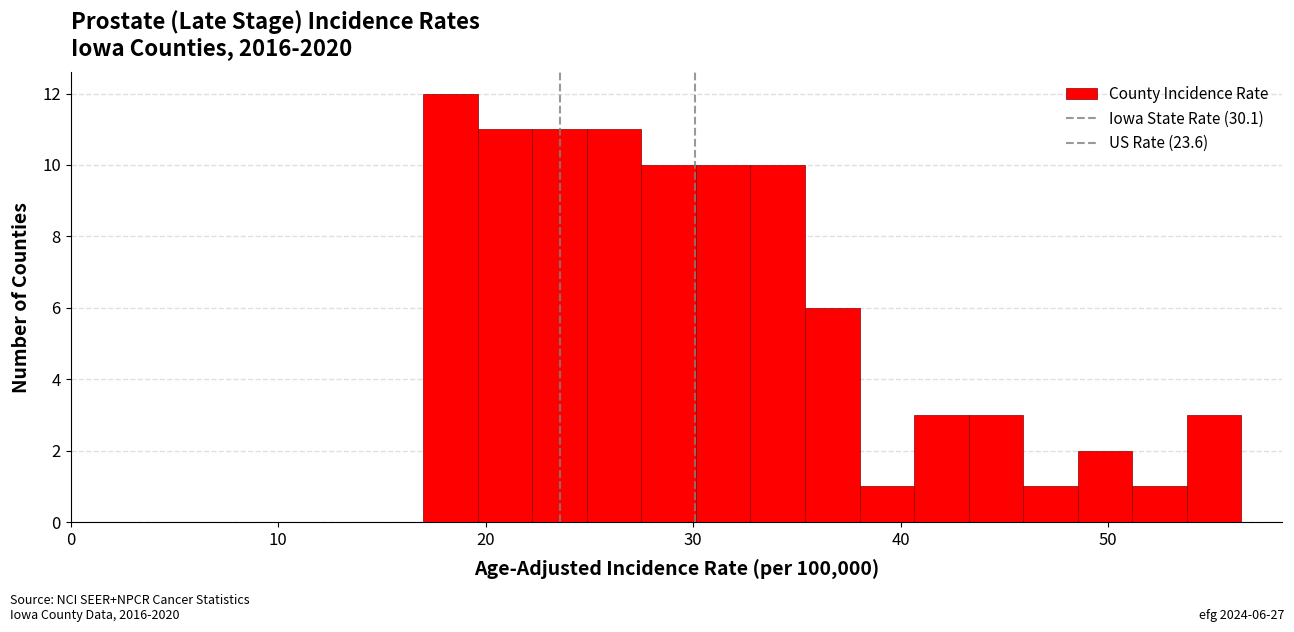

Read against the x-axis, roughly where is the centre of the tallest bar?

18